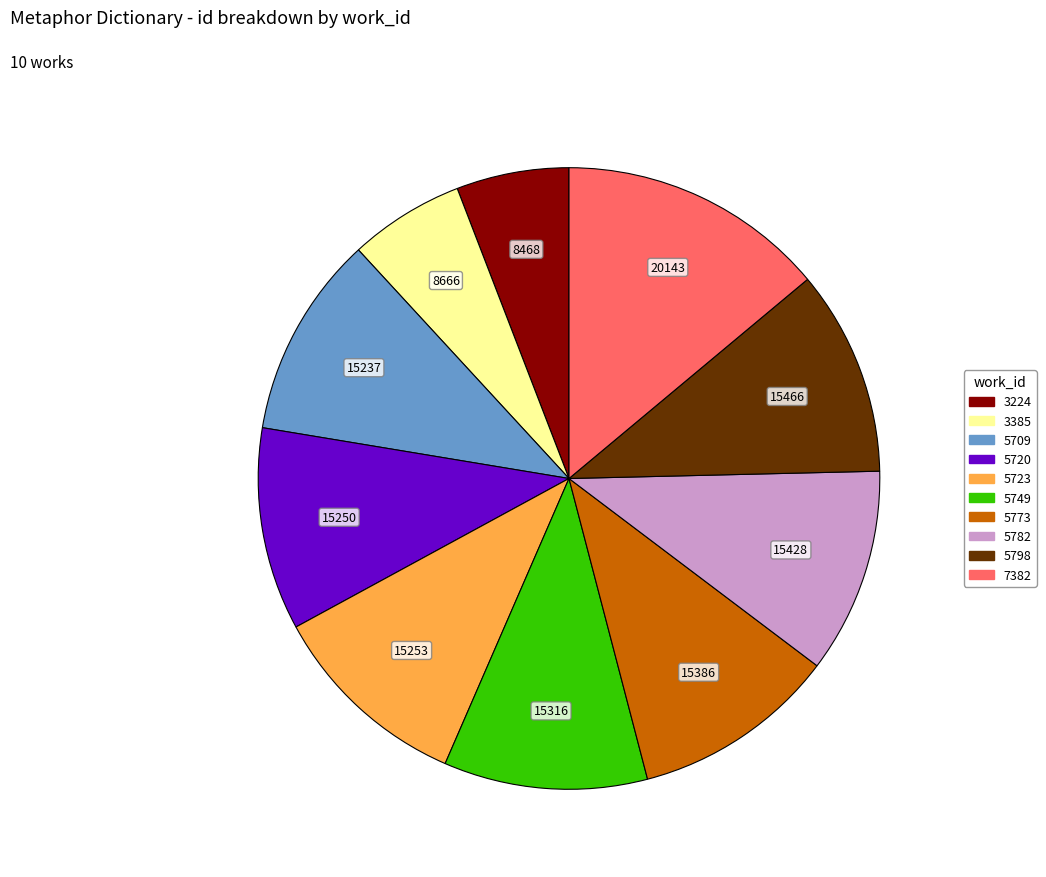

What is the ratio of the value at 5773 to the value at 5720?

1.0